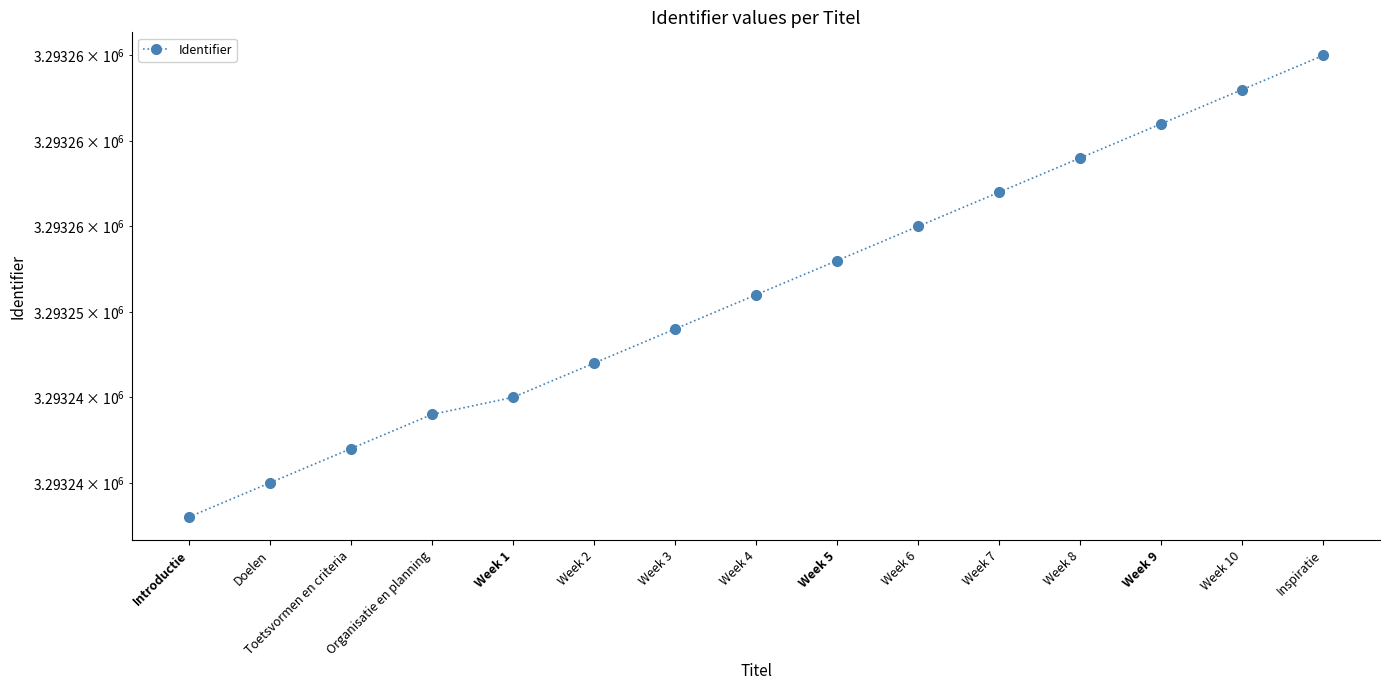

How many data points are less than 3293251?

7